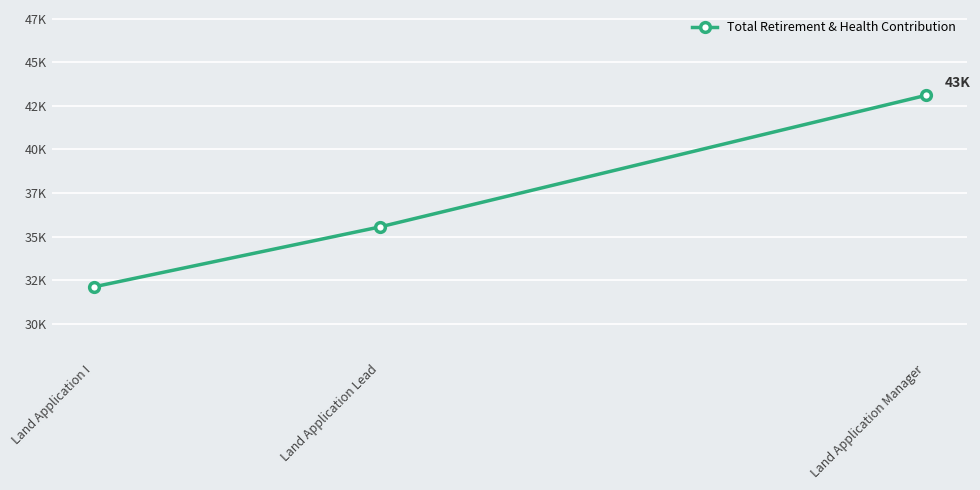

List the labels in order of value, largest first.

Land Application Manager, Land Application Lead, Land Application I